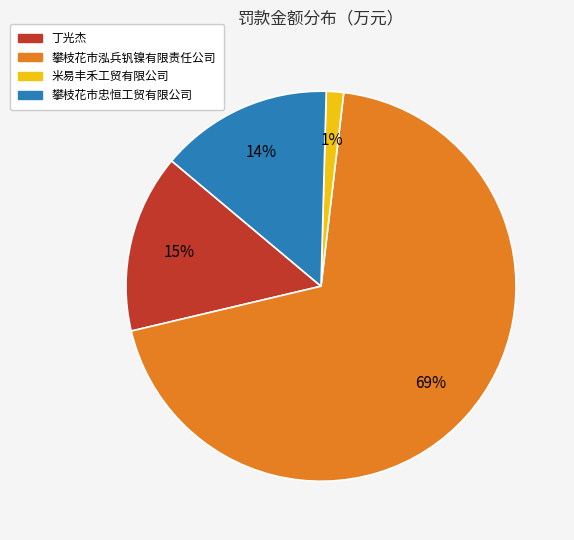

Is there any slice that represents more than half of the pie?

Yes